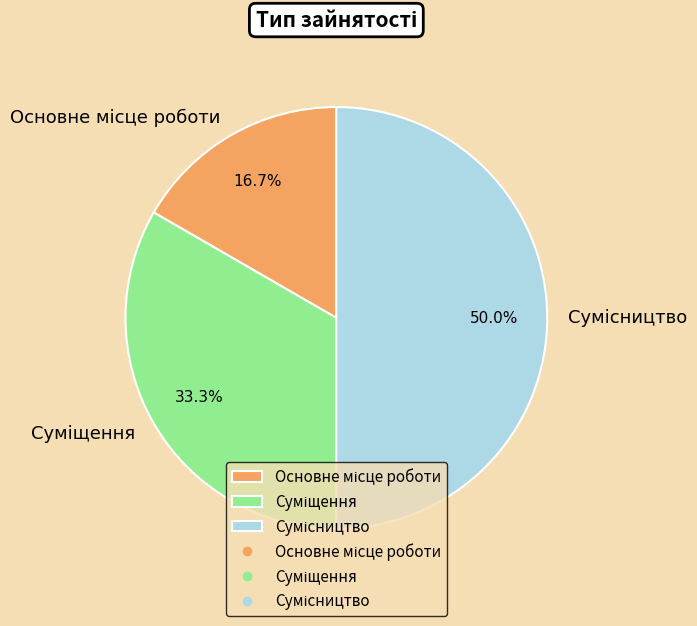

Is there any slice that represents more than half of the pie?

No